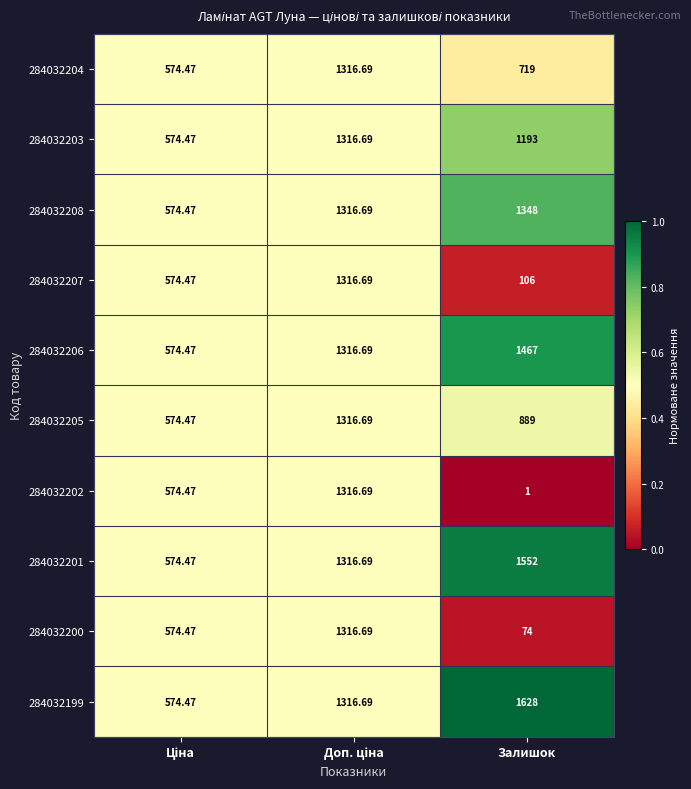

Is the value of 284032205 at Залишок greater than the value of 284032208 at Залишок?

No